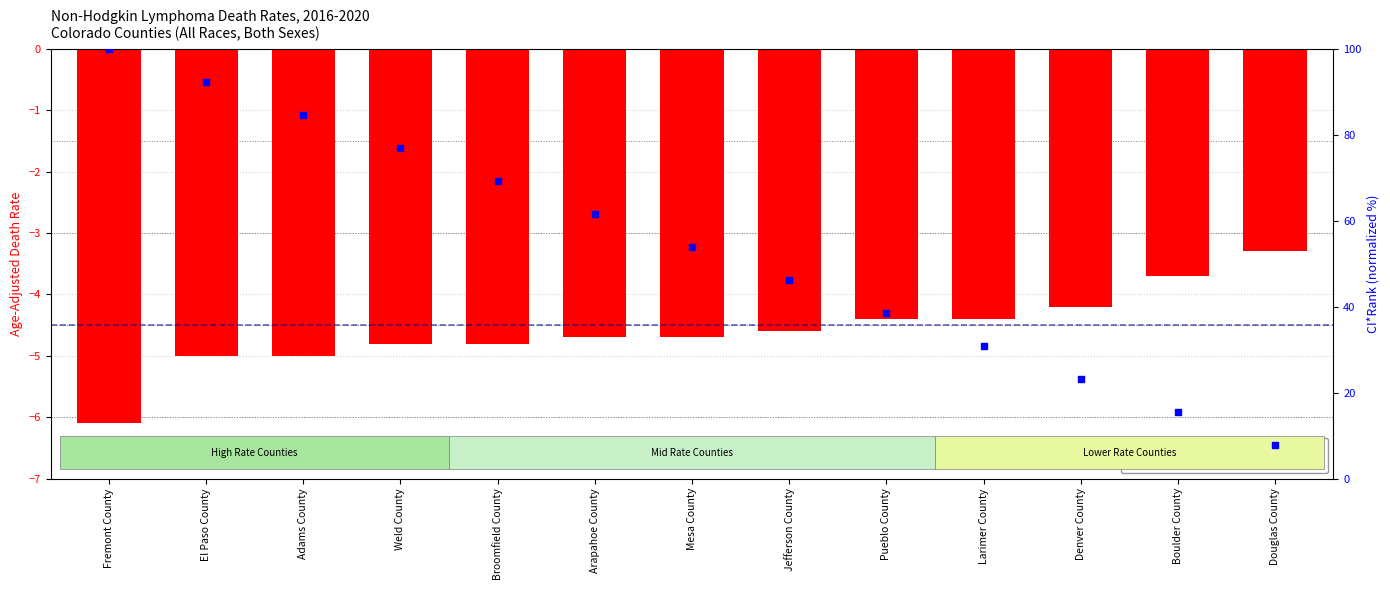

At which category is the sum across all series the highest?

Fremont County